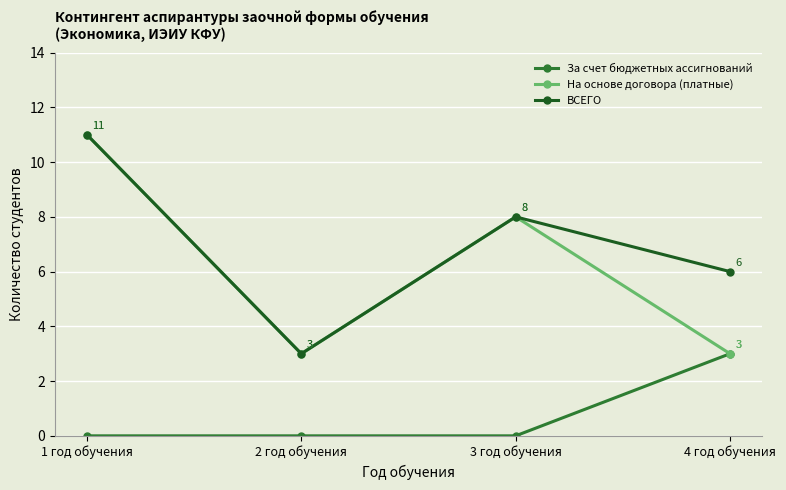

Which series has the largest total across all categories?

ВСЕГО